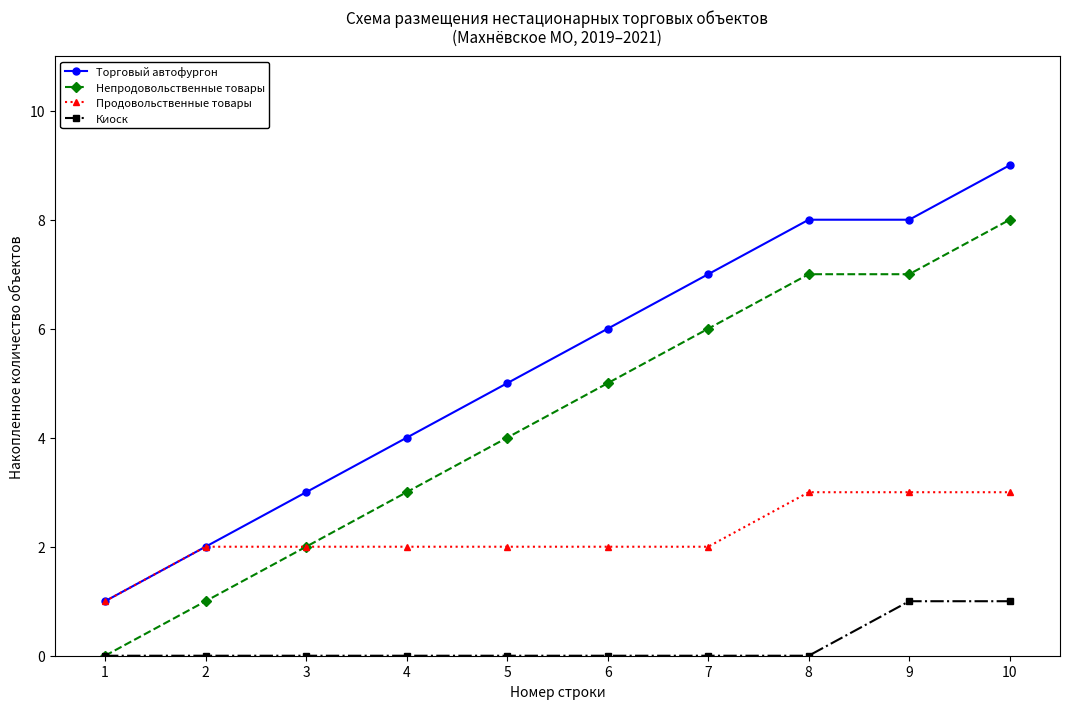

True or false: Непродовольственные товары has more than 2 points higher than both neighbors.

False